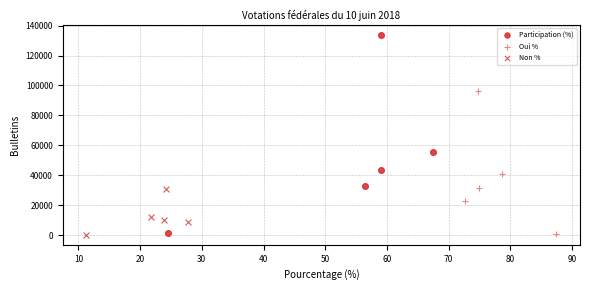

Which series reaches the maximum Y coordinate?

Participation (%)